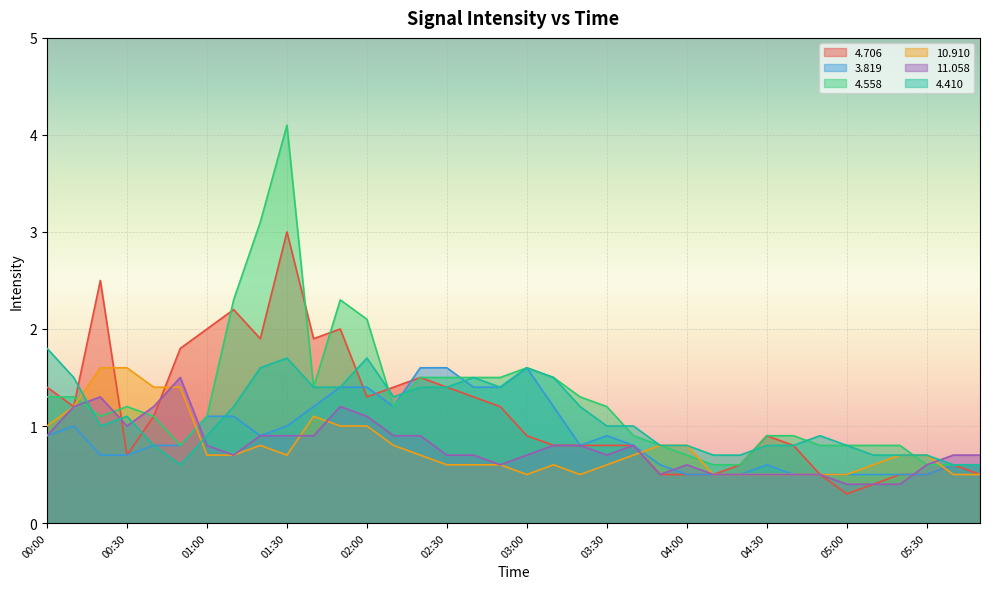

True or false:   4.410 and   3.819 cross at least once.

True